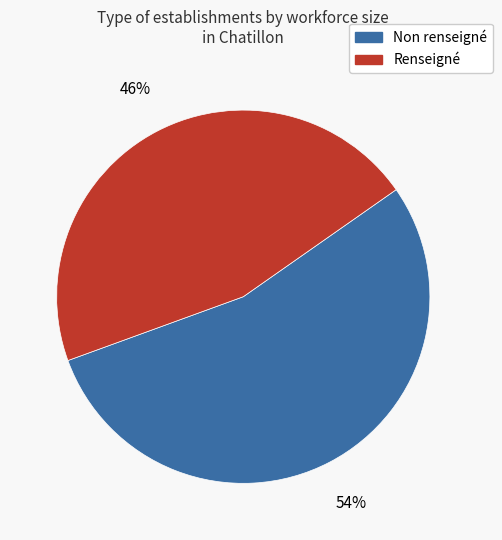

To the nearest percent, what is the average slice percentage?

50%